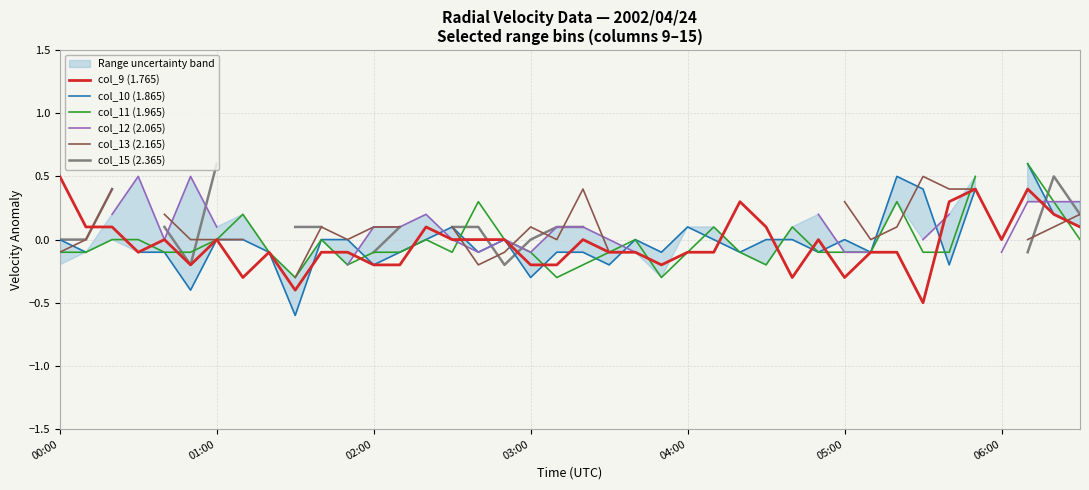

How many data points in col_10 (1.865) are above 0?

8